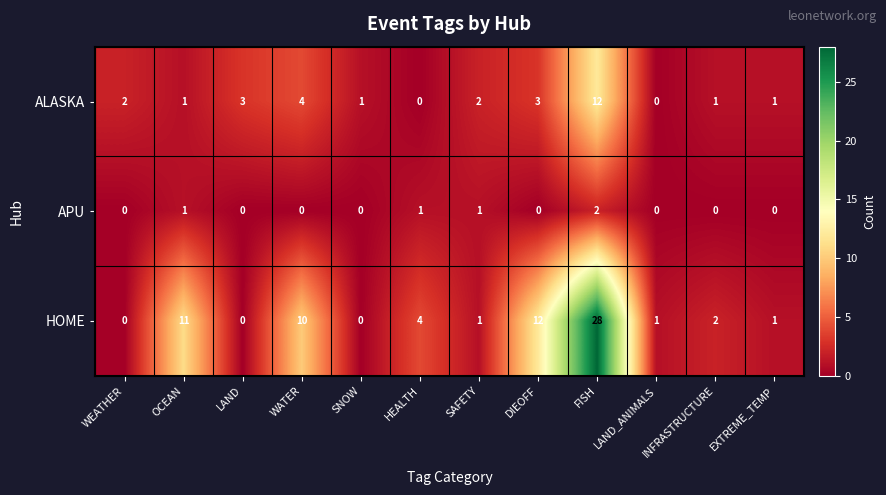

At how many categories does at least one series exceed 22?

1